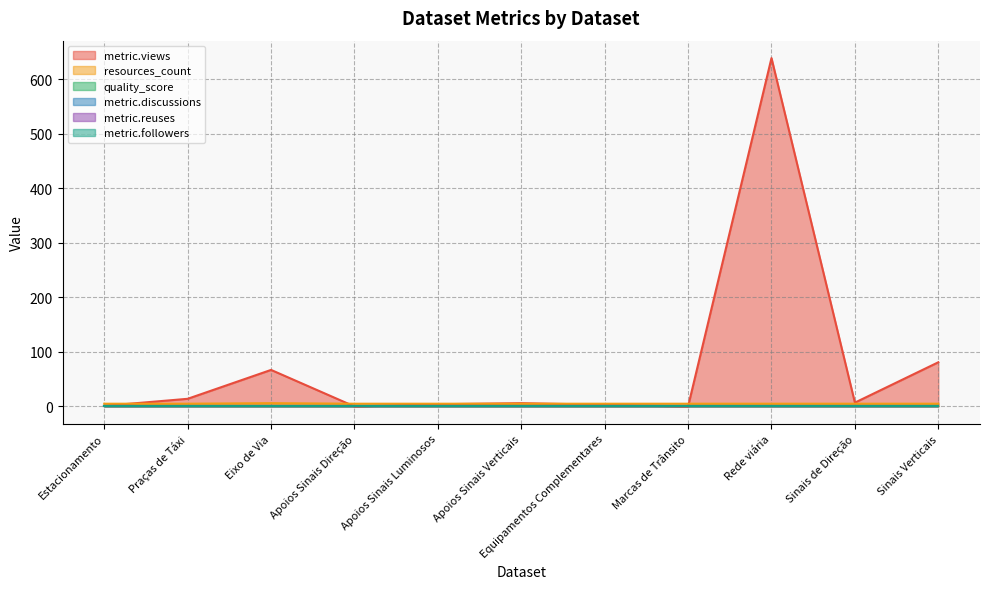

How many lines are shown in the chart?

6